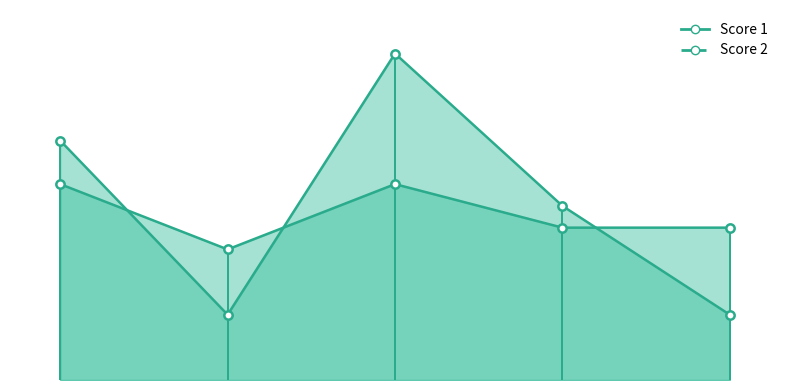

Reading left to right, transcribe all the data shown in this chart.

Score 2: 11	3	15	8	3
Score 1: 9	6	9	7	7